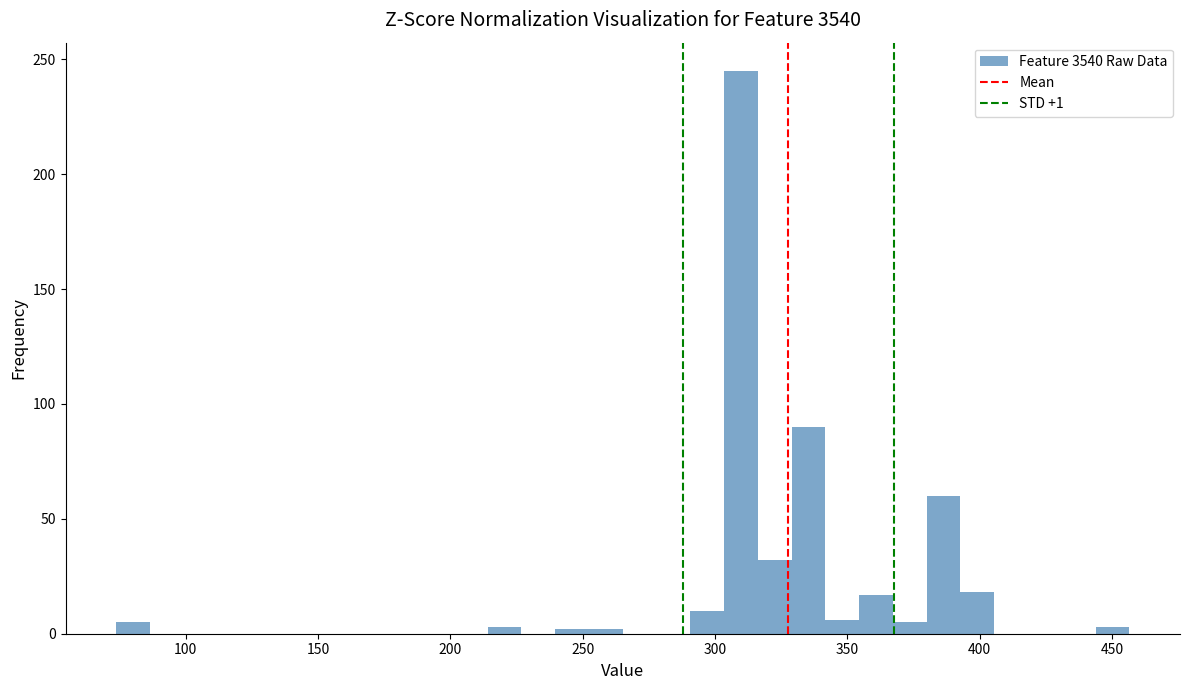

Read against the x-axis, roughly where is the centre of the tallest bar?

310